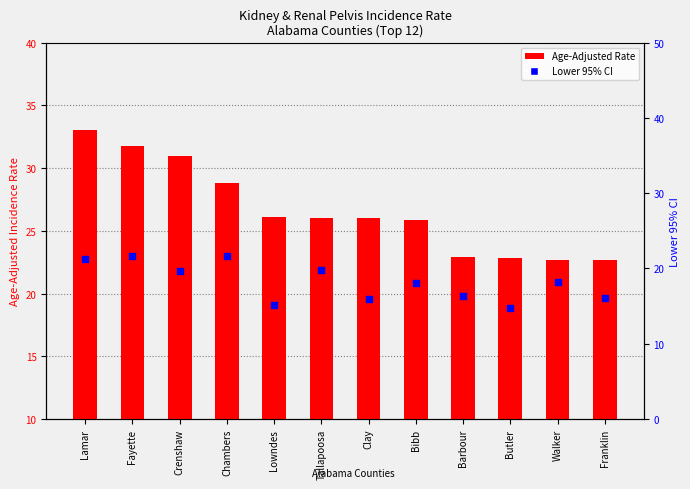

Is the value of Lower 95% CI at Crenshaw greater than the value of Age-Adjusted Rate at Barbour?

No